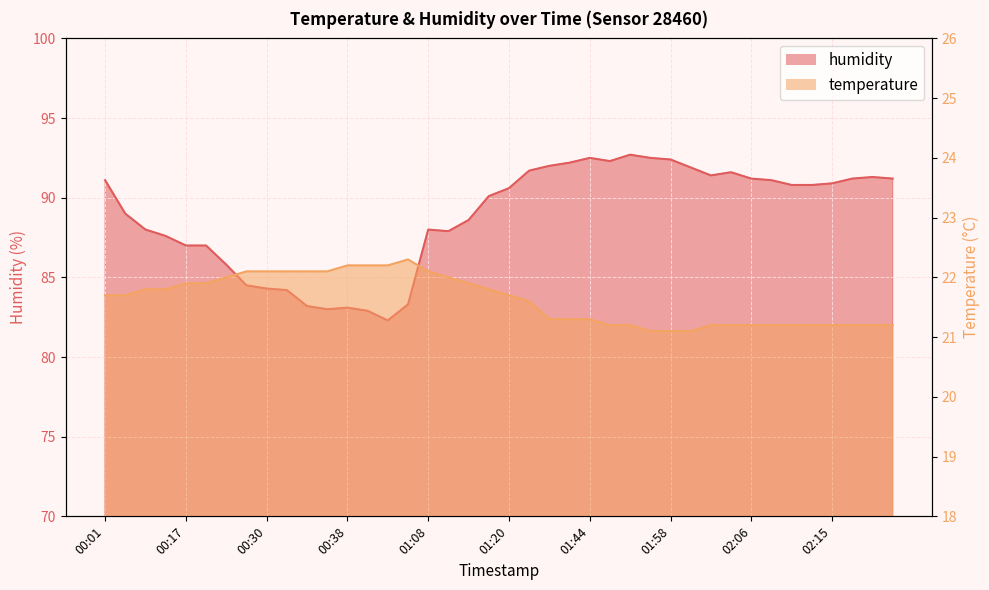

What is the highest value of the temperature series?

22.3